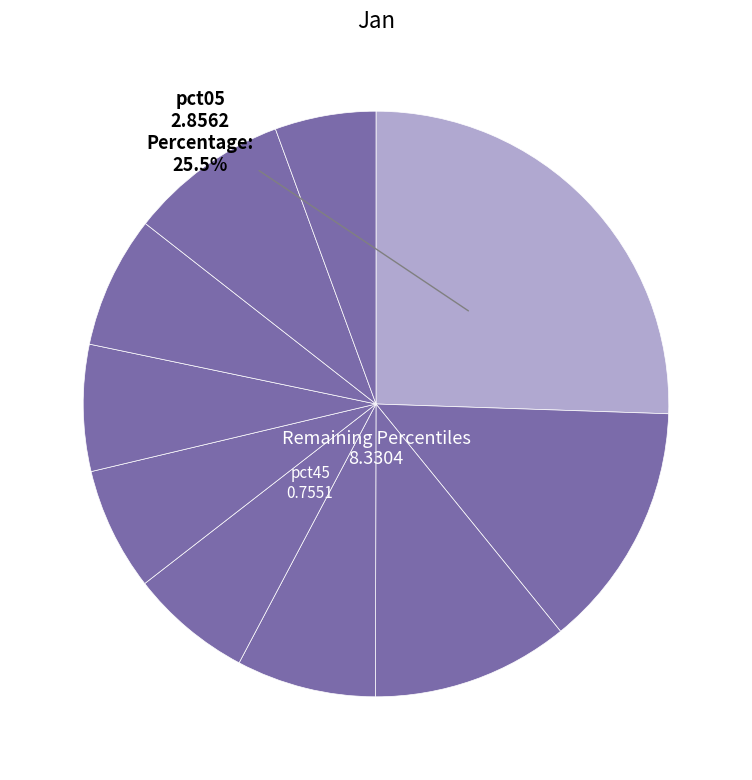

How many slices are in this pie chart?

10